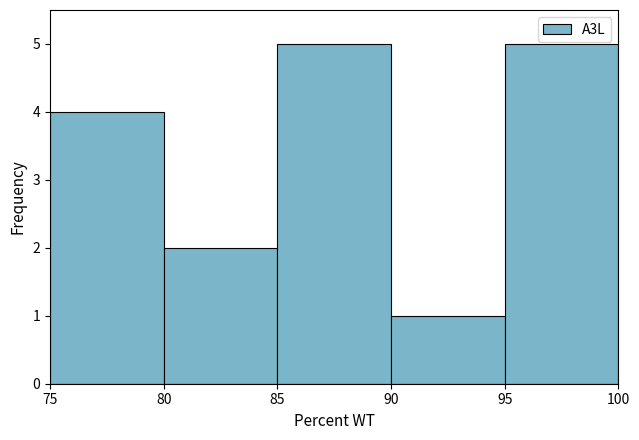

Reading left to right, transcribe this chart: for each bar, give the range it covers on the x-axis and its height. The values are not printed on the chart, so give them approximately, as read against the axis.

75 to 80: 4
80 to 85: 2
85 to 90: 5
90 to 95: 1
95 to 100: 5